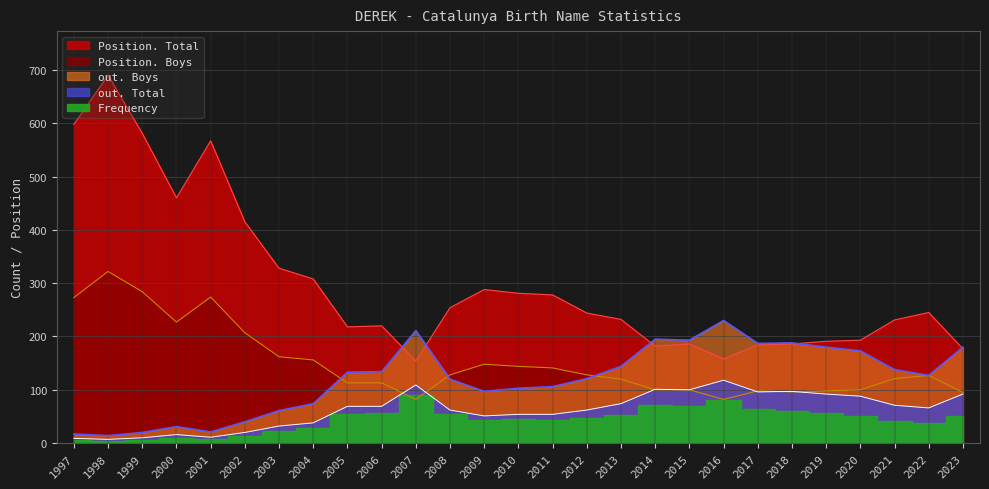

In Position. Total, how many points are higher than both neighbors (excluding endpoints)?

6